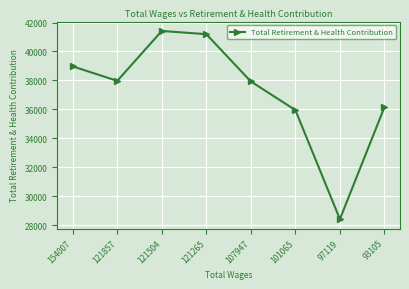

Where is the data nearest to the value 34922?

101065